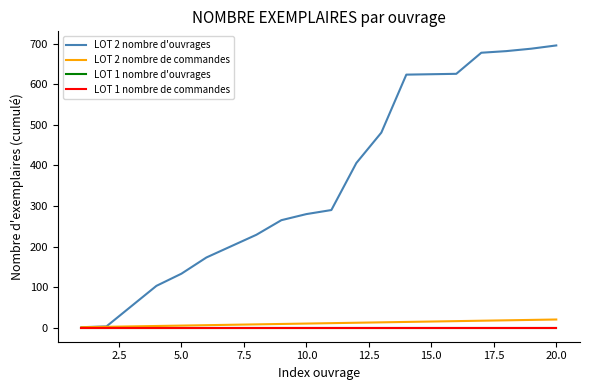

Is this an area chart (filled region under the line)?

No